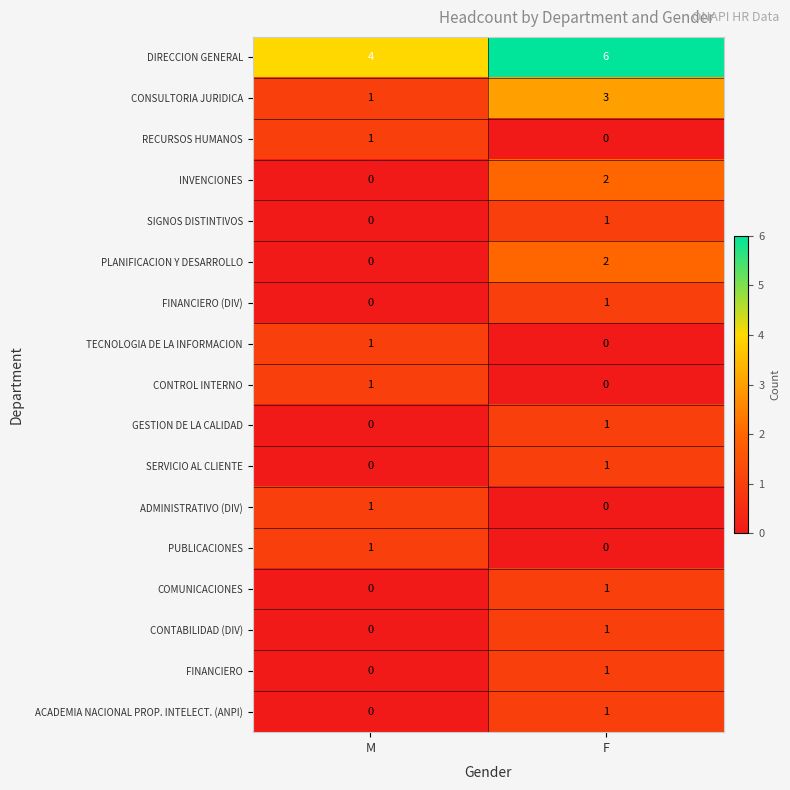

True or false: SERVICIO AL CLIENTE has a value of 0 at M.

True